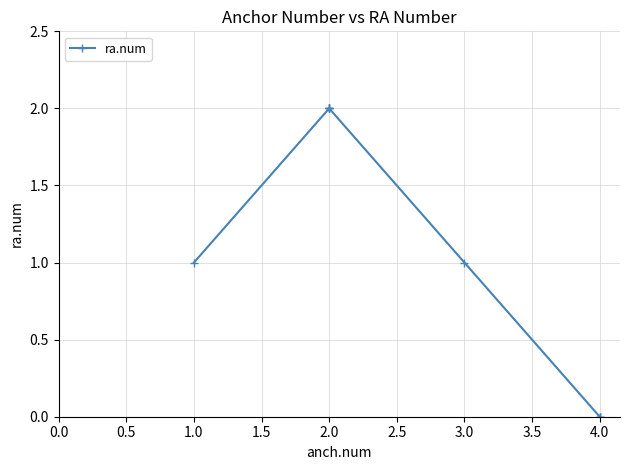

What is the ratio of the value at 2.0 to the value at 3.0?

2.0